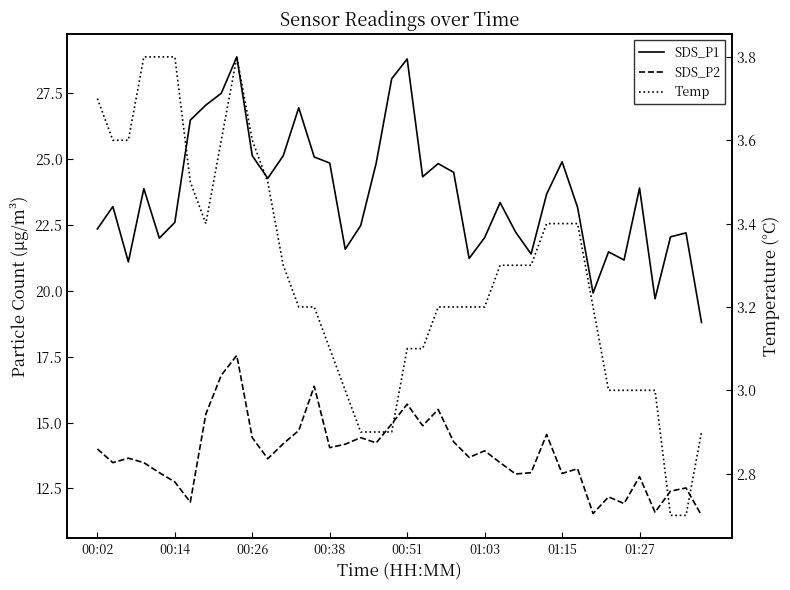

True or false: SDS_P1 has a value of 29.0 at 00:51.

False